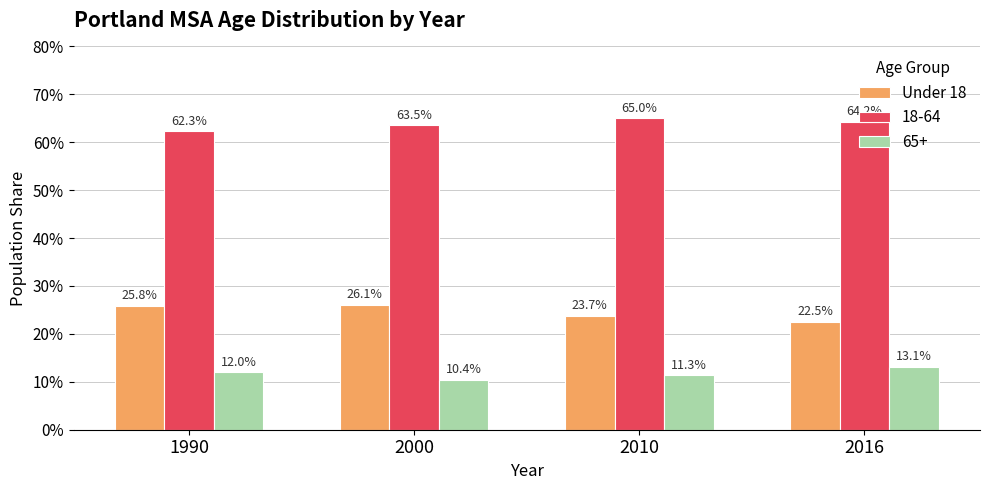

Which category has the lowest value across all series?

2016